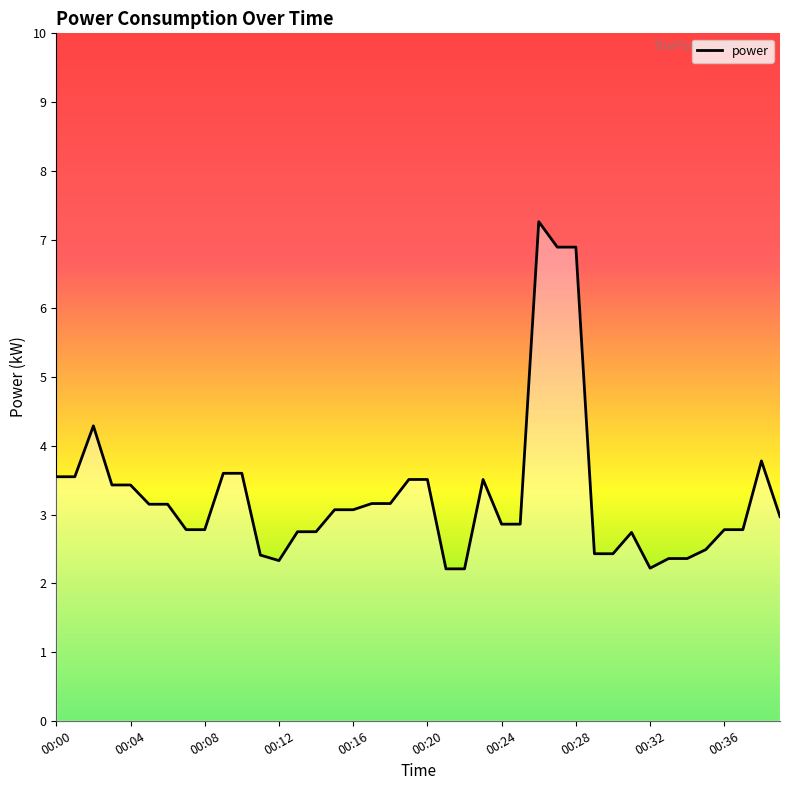

What is the greatest value displayed?

7.3